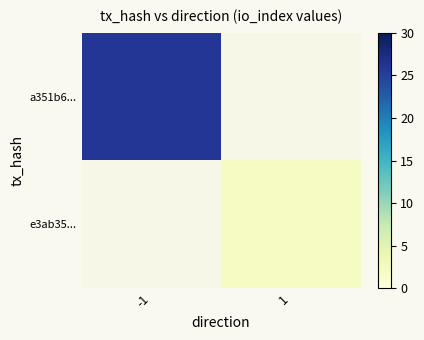

How many series are shown in this chart?

2